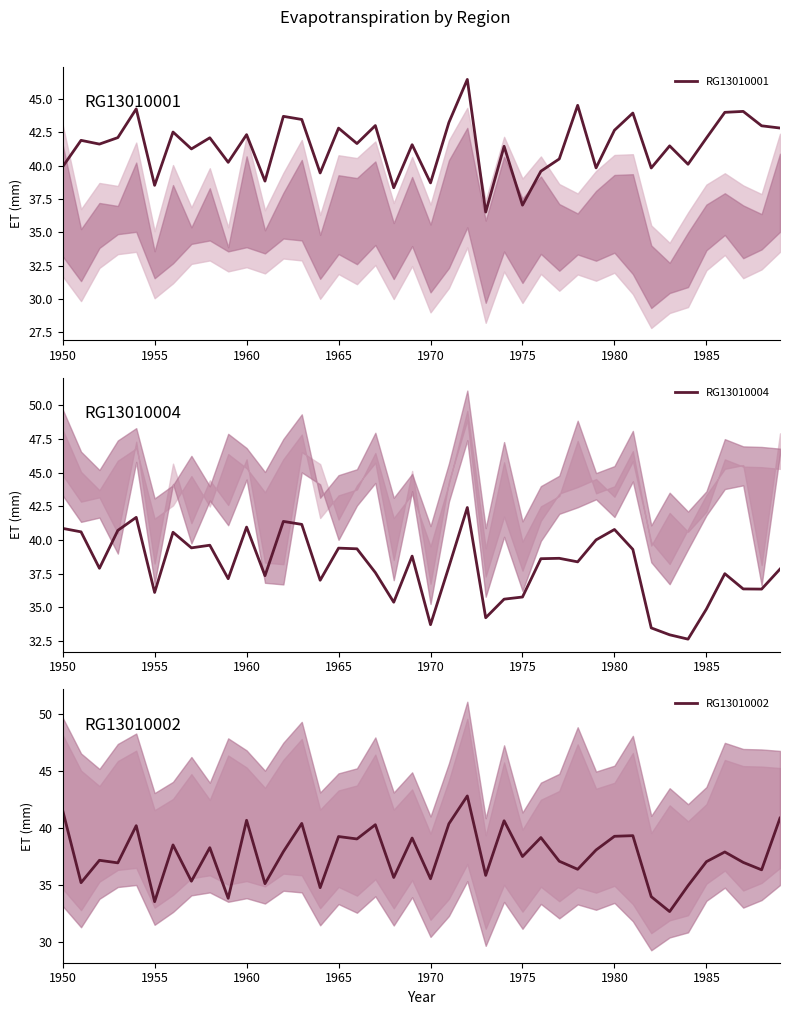

Which series ends up on top after the final intersection of RG13010002 and RG13010001?

RG13010001